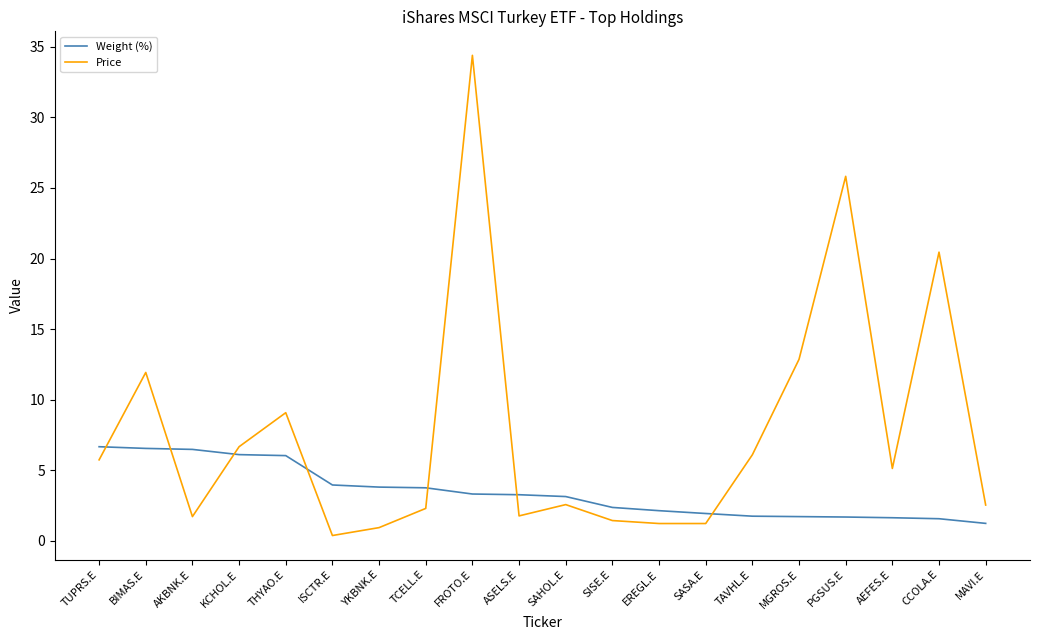

The value of Weight (%) at MGROS.E is 1.7. True or false?

True